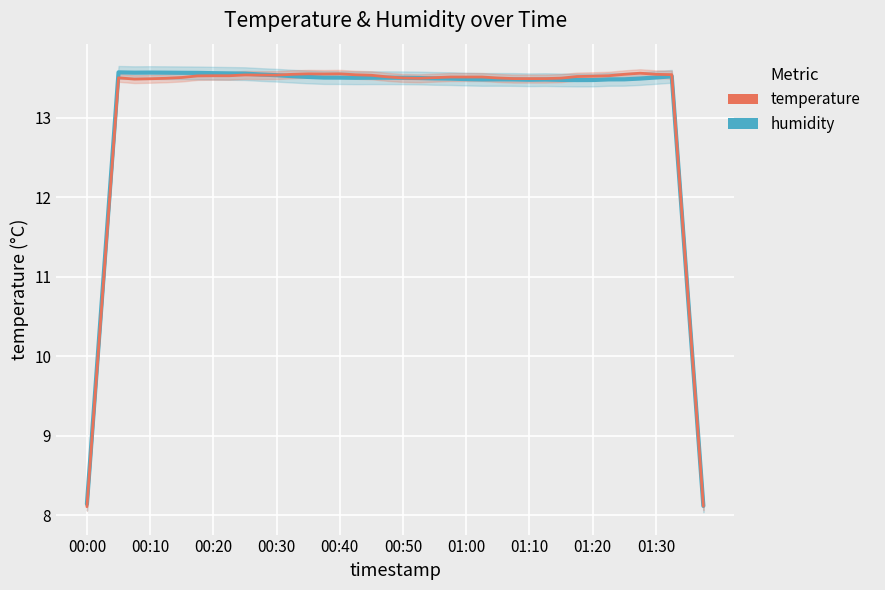

At which category is the sum across all series the highest?

10